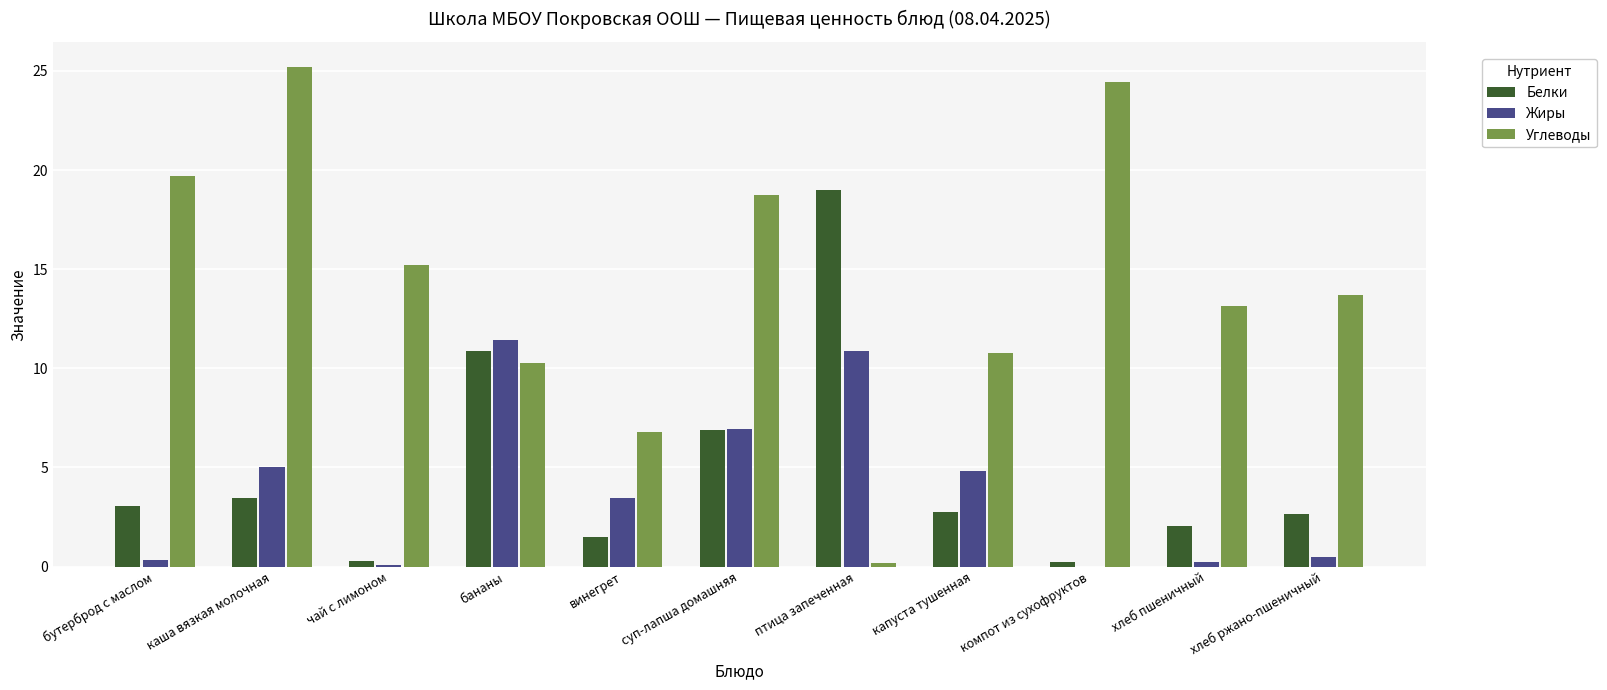

Which category has the highest value in the Жиры series?

бананы